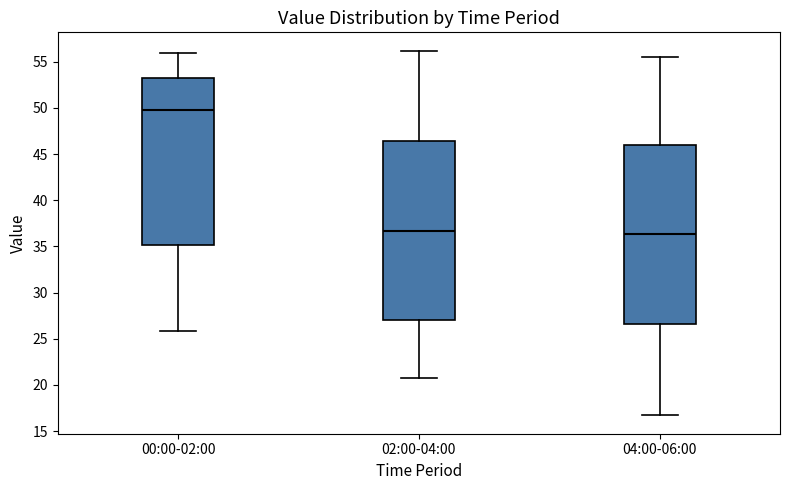

Reading left to right, transcribe this box plot: for each box, give where its median line is, the range the box spans, and where its two whiskers end, as read against the y-axis. The values are not printed on the chart, so give them approximately, as read against the axis.

00:00-02:00: median 50.0, box 35.0 to 53.5, whiskers 26.0 to 56.0
02:00-04:00: median 36.5, box 27.0 to 46.5, whiskers 21.0 to 56.0
04:00-06:00: median 36.5, box 26.5 to 46.0, whiskers 16.5 to 55.5